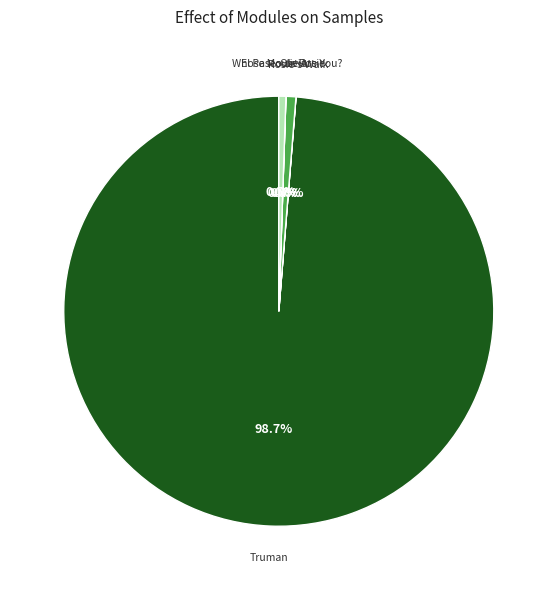

Is there any slice that represents more than half of the pie?

Yes